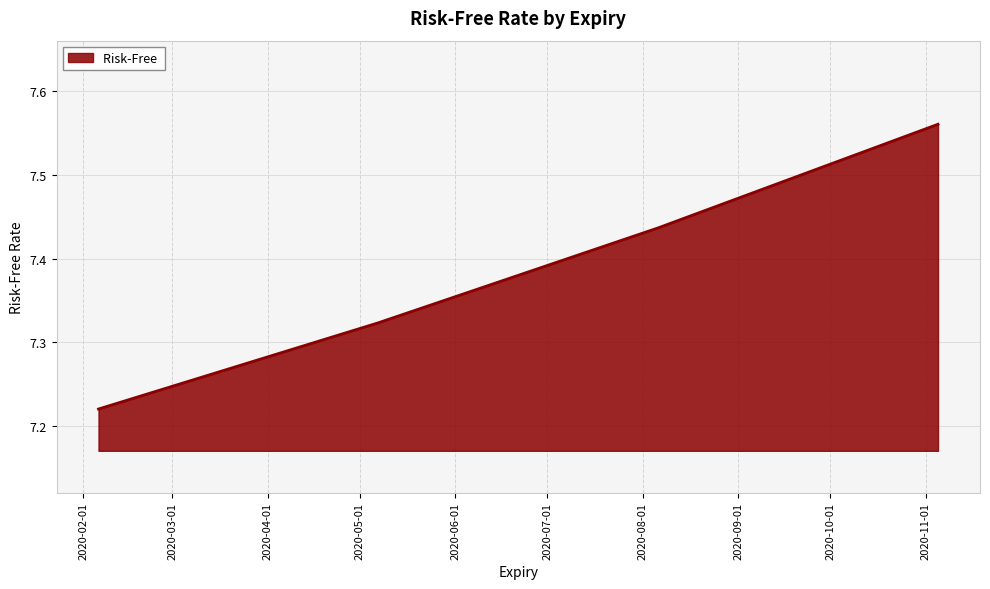

Count the values in the range 7 to 8.

4